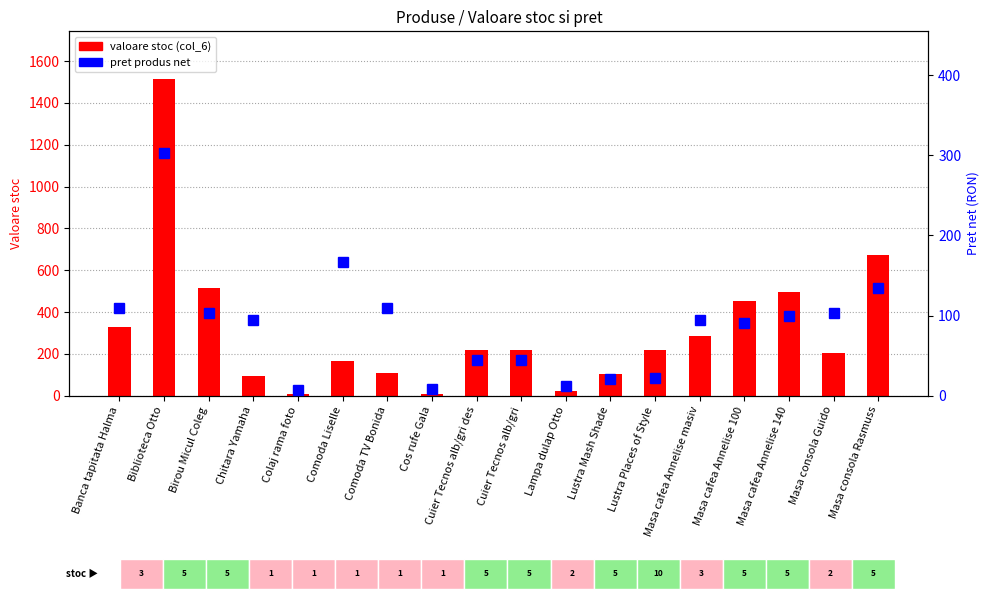

Are the bars grouped side by side (vs. stacked)?

Yes